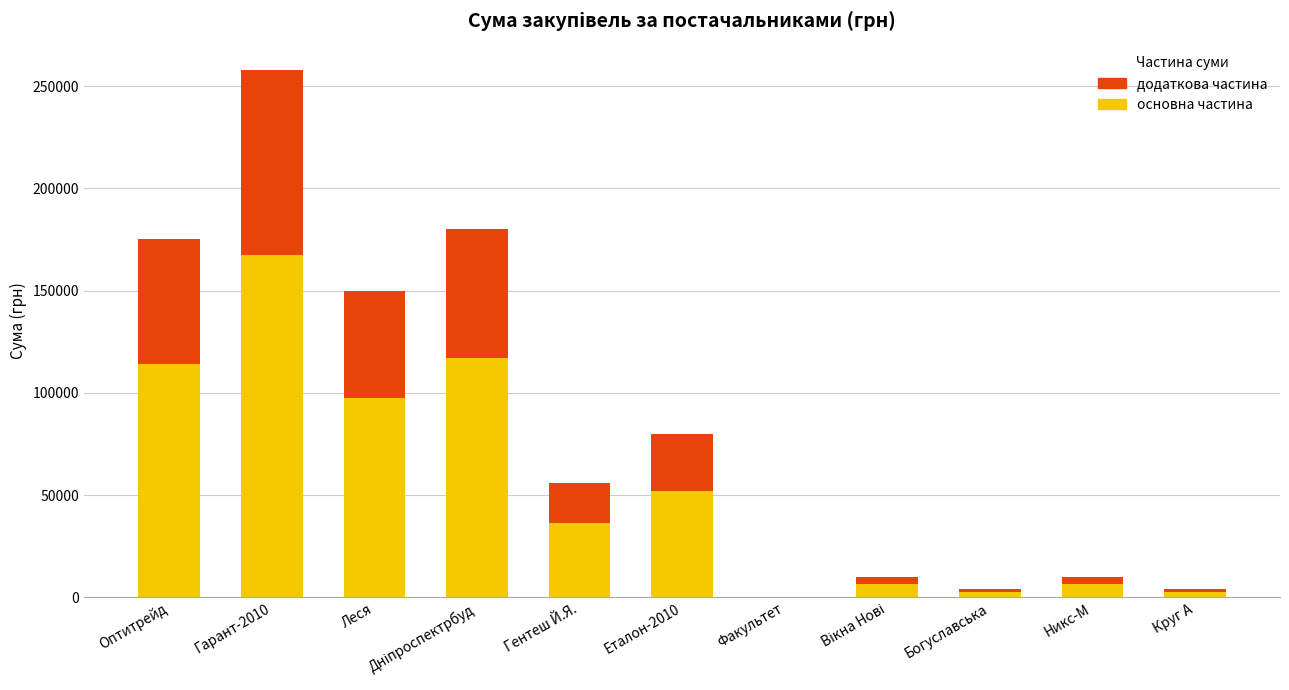

The value of основна частина at Гарант-2010 is 52020.7. True or false?

False